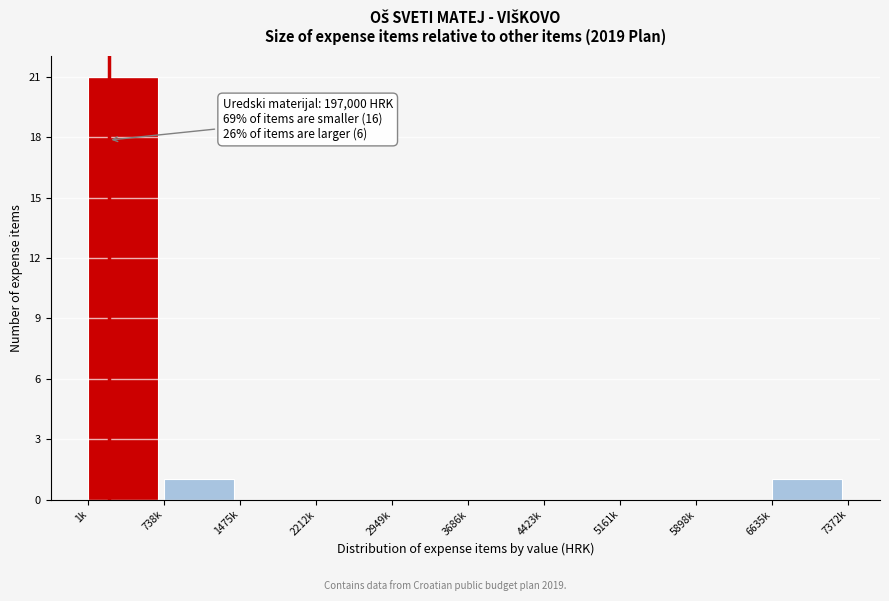

Reading right to left, transcribe all the data shown in this chart.

6635k=1	5898k=0	5161k=0	4423k=0	3686k=0	2949k=0	2212k=0	1475k=0	738k=1	1k=21